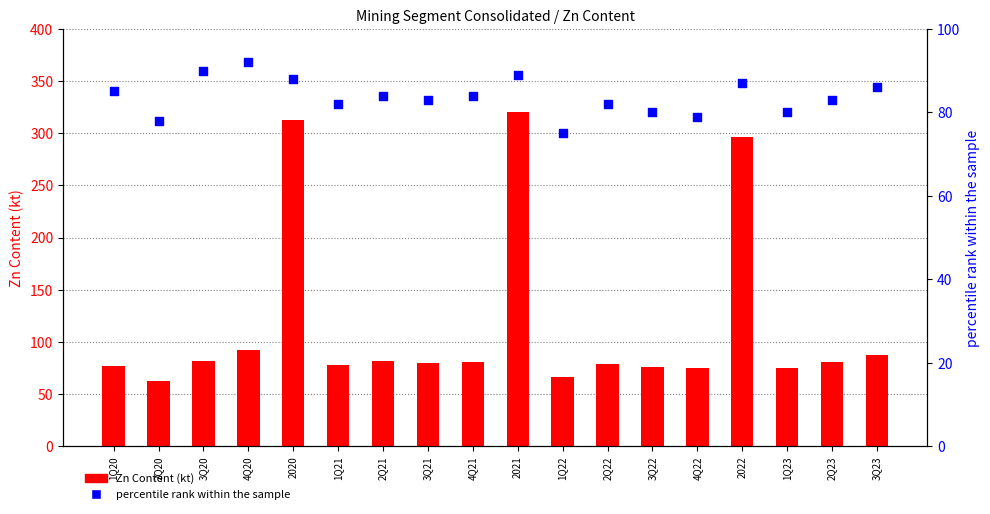

At how many categories does at least one series exceed 215?

3